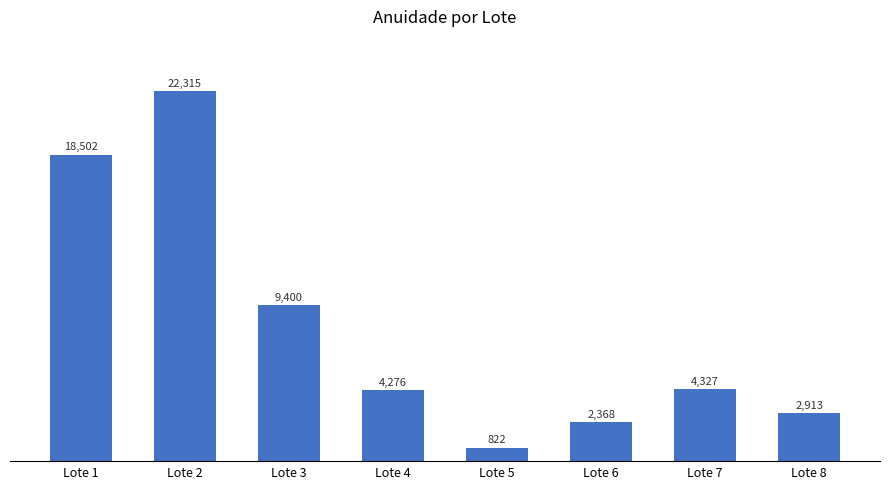

What is the ratio of the value at Lote 4 to the value at Lote 5?

5.2